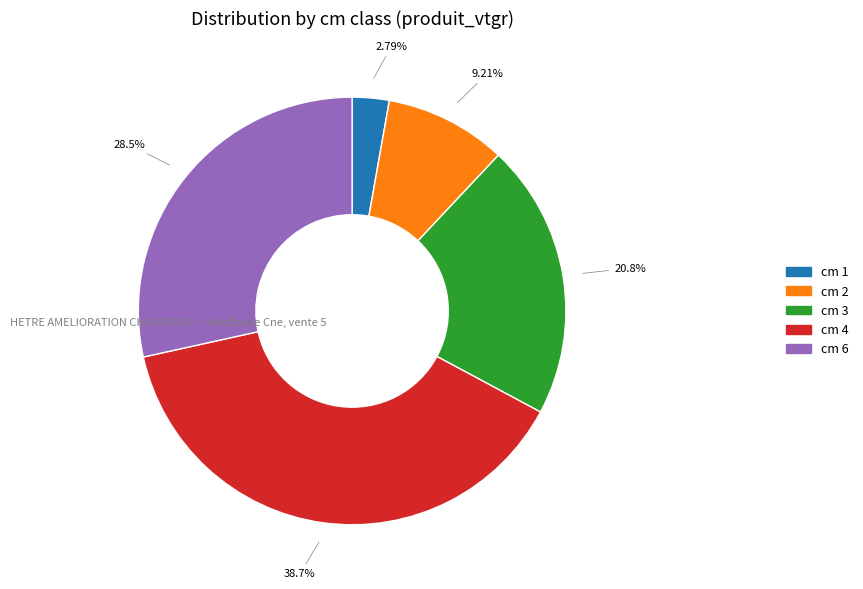

Is there any slice that represents more than half of the pie?

No